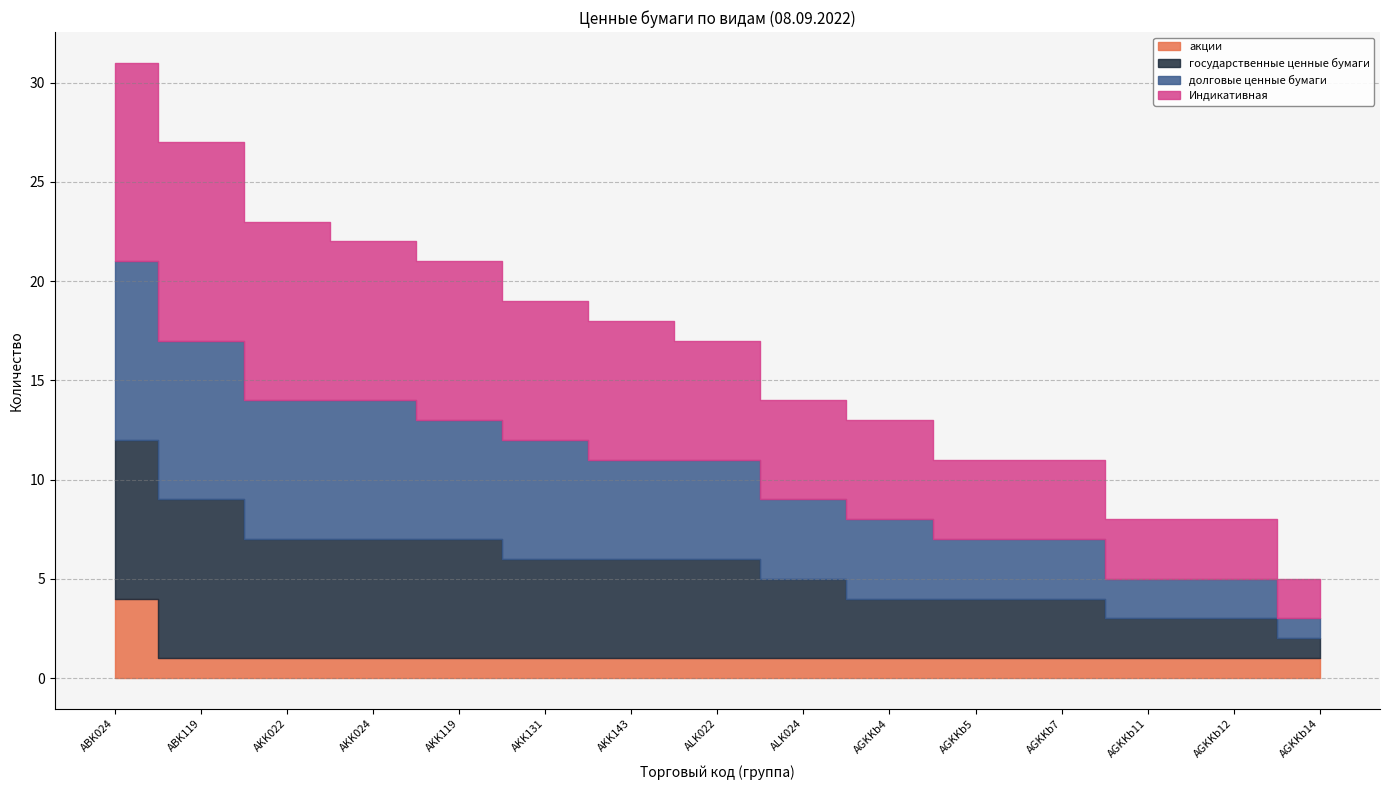

Reading left to right, transcribe all the data shown in this chart.

акции: ABK024=4	ABK119=1	AKK022=1	AKK024=1	AKK119=1	AKK131=1	AKK143=1	ALK022=1	ALK024=1	AGKKb4=1	AGKKb5=1	AGKKb7=1	AGKKb11=1	AGKKb12=1	AGKKb14=1
государственные ценные бумаги: ABK024=8	ABK119=8	AKK022=6	AKK024=6	AKK119=6	AKK131=5	AKK143=5	ALK022=5	ALK024=4	AGKKb4=3	AGKKb5=3	AGKKb7=3	AGKKb11=2	AGKKb12=2	AGKKb14=1
долговые ценные бумаги: ABK024=9	ABK119=8	AKK022=7	AKK024=7	AKK119=6	AKK131=6	AKK143=5	ALK022=5	ALK024=4	AGKKb4=4	AGKKb5=3	AGKKb7=3	AGKKb11=2	AGKKb12=2	AGKKb14=1
Индикативная: ABK024=10	ABK119=10	AKK022=9	AKK024=8	AKK119=8	AKK131=7	AKK143=7	ALK022=6	ALK024=5	AGKKb4=5	AGKKb5=4	AGKKb7=4	AGKKb11=3	AGKKb12=3	AGKKb14=2